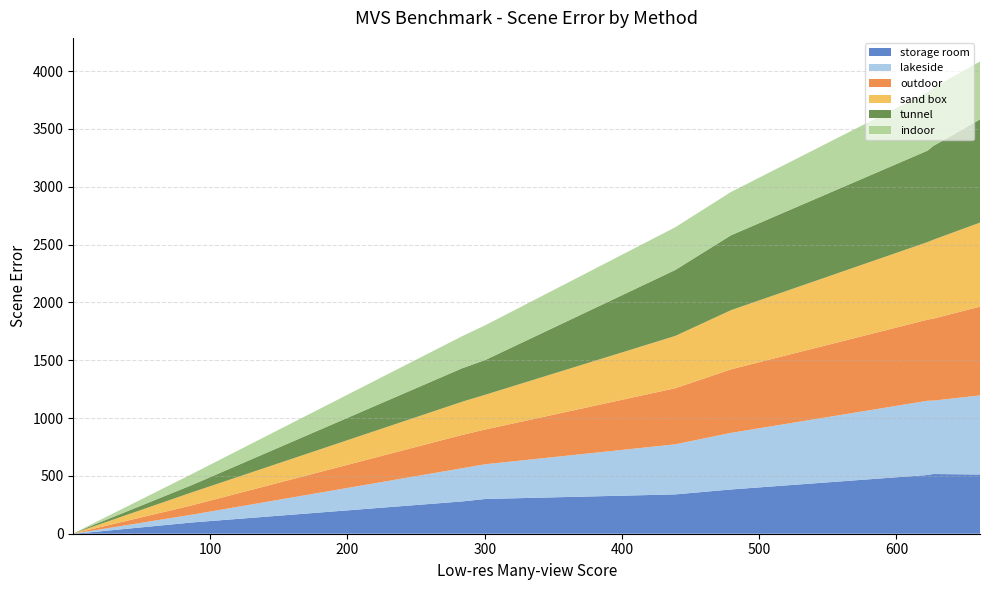

Reading left to right, extract all data points from this chart.

storage room: ANet-0.75=0.2	mvs_zhu_1030=0.5	test_mvsss=0.7	MVS_test_1=0.9	RMVSNet=1.0	vp_mvsnet=1.1	BP-MVSNet=1.3	CCVNet=1.4	MVSNet_++=10.2	confMetMVS=97.0	Cas-MVS_preliminary=279.4	CPR_FA=300.3	unMVSv1=340.1	PVSNet_LR=382.7	MVSNet + Gipuma=508.0	P-MVSNet=516.3	hgnet=512.0
lakeside: ANet-0.75=0.2	mvs_zhu_1030=0.5	test_mvsss=0.8	MVS_test_1=0.8	RMVSNet=1.0	vp_mvsnet=1.1	BP-MVSNet=1.3	CCVNet=1.4	MVSNet_++=10.2	confMetMVS=67.0	Cas-MVS_preliminary=287.3	CPR_FA=300.3	unMVSv1=432.9	PVSNet_LR=489.4	MVSNet + Gipuma=642.0	P-MVSNet=634.5	hgnet=684.0
outdoor: ANet-0.75=0.2	mvs_zhu_1030=0.5	test_mvsss=0.8	MVS_test_1=0.9	RMVSNet=1.0	vp_mvsnet=1.2	BP-MVSNet=1.3	CCVNet=1.4	MVSNet_++=11.6	confMetMVS=80.7	Cas-MVS_preliminary=288.0	CPR_FA=300.3	unMVSv1=485.2	PVSNet_LR=549.5	MVSNet + Gipuma=701.3	P-MVSNet=708.9	hgnet=767.6
sand box: ANet-0.75=0.2	mvs_zhu_1030=0.5	test_mvsss=0.8	MVS_test_1=0.9	RMVSNet=1.0	vp_mvsnet=1.2	BP-MVSNet=1.3	CCVNet=1.4	MVSNet_++=14.2	confMetMVS=112.0	Cas-MVS_preliminary=287.1	CPR_FA=300.3	unMVSv1=452.1	PVSNet_LR=511.5	MVSNet + Gipuma=671.0	P-MVSNet=681.8	hgnet=726.5
tunnel: ANet-0.75=0.2	mvs_zhu_1030=0.5	test_mvsss=0.8	MVS_test_1=0.9	RMVSNet=1.0	vp_mvsnet=1.2	BP-MVSNet=1.3	CCVNet=1.4	MVSNet_++=10.2	confMetMVS=63.0	Cas-MVS_preliminary=289.6	CPR_FA=300.3	unMVSv1=570.5	PVSNet_LR=647.7	MVSNet + Gipuma=791.0	P-MVSNet=810.6	hgnet=892.3
indoor: ANet-0.75=0.2	mvs_zhu_1030=0.5	test_mvsss=0.7	MVS_test_1=0.9	RMVSNet=1.0	vp_mvsnet=1.0	BP-MVSNet=1.3	CCVNet=1.4	MVSNet_++=9.8	confMetMVS=95.0	Cas-MVS_preliminary=277.2	CPR_FA=300.3	unMVSv1=369.4	PVSNet_LR=374.4	MVSNet + Gipuma=505.0	P-MVSNet=503.4	hgnet=500.8